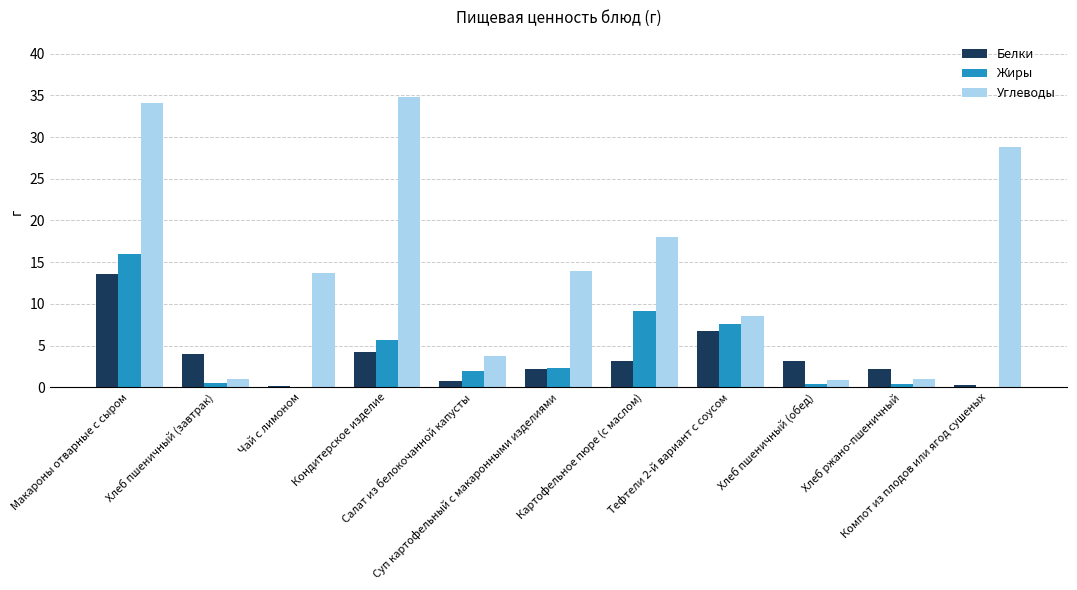

What is the maximum value for Белки?

13.5